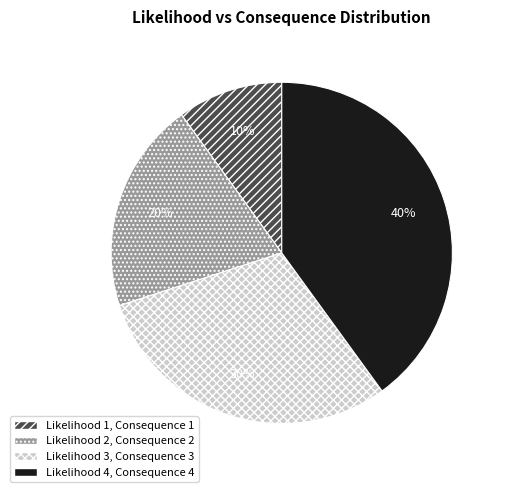

Count the number of slices in the pie.

4